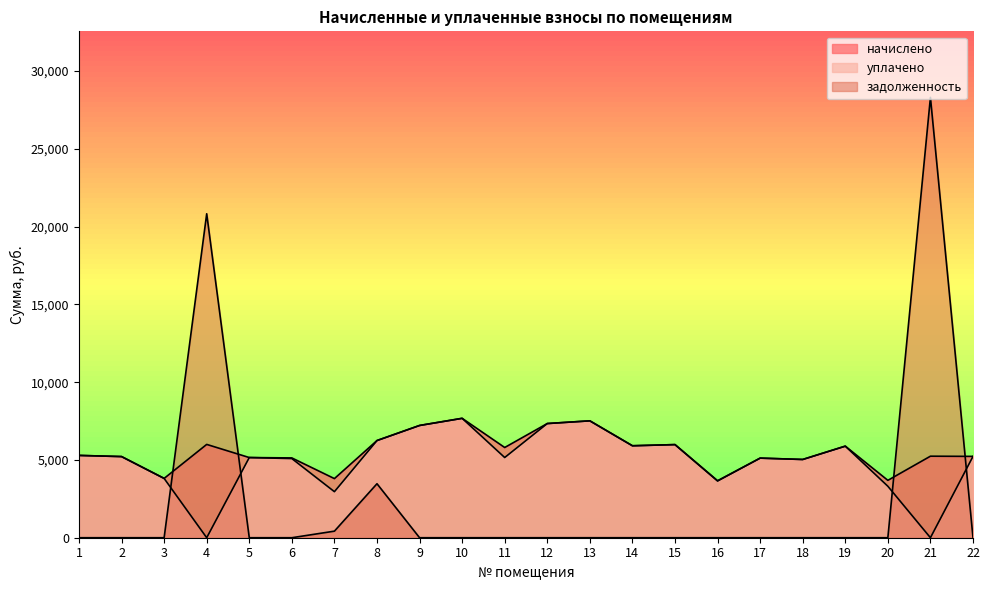

How many data points does each series have?

22